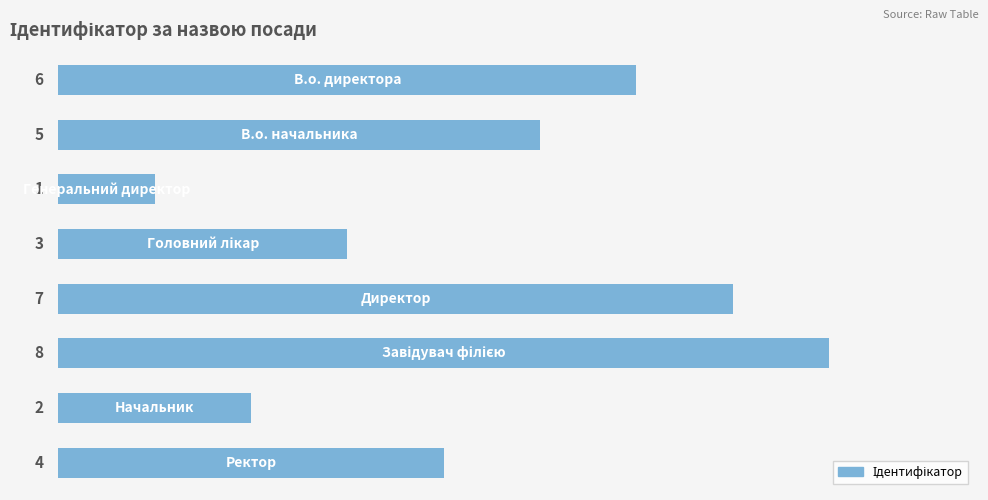

What is the difference between the second highest and second lowest values?

5